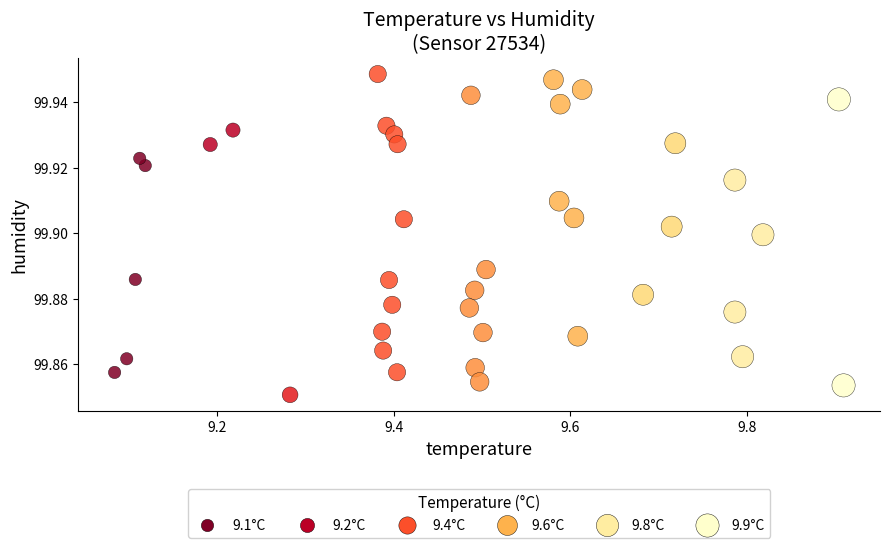

What is the range of X values (max minus min)?

0.8